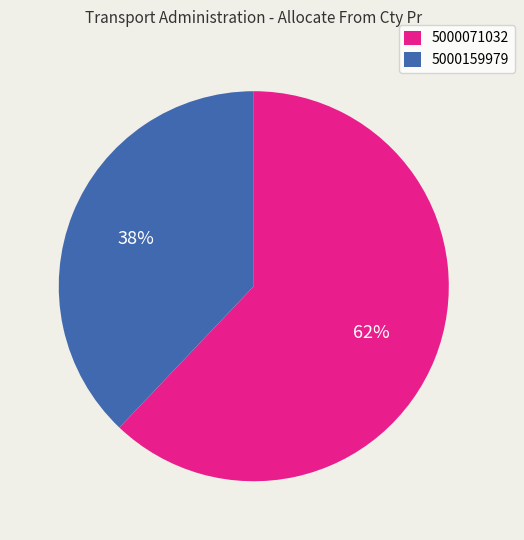

How many slices are in this pie chart?

2